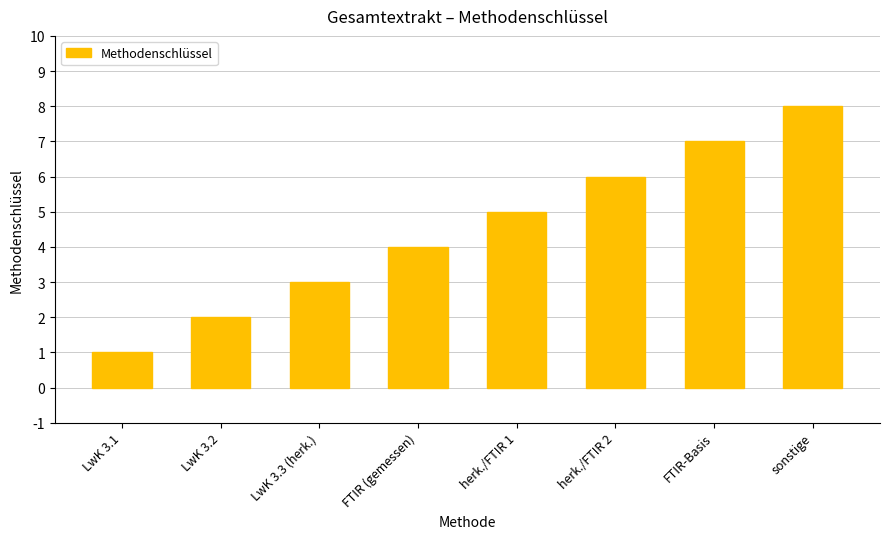

Reading right to left, extract all data points from this chart.

8	7	6	5	4	3	2	1